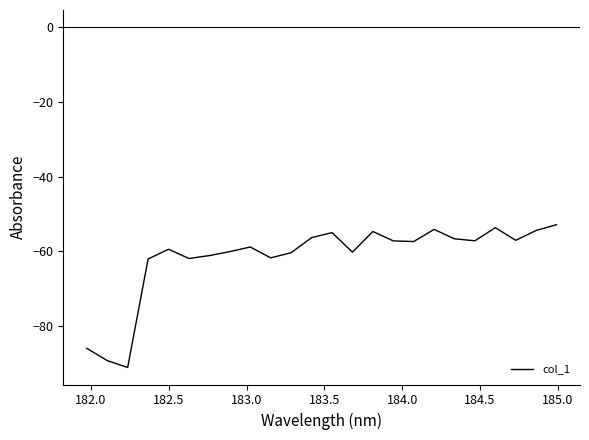

What is the greatest value displayed?

-52.9